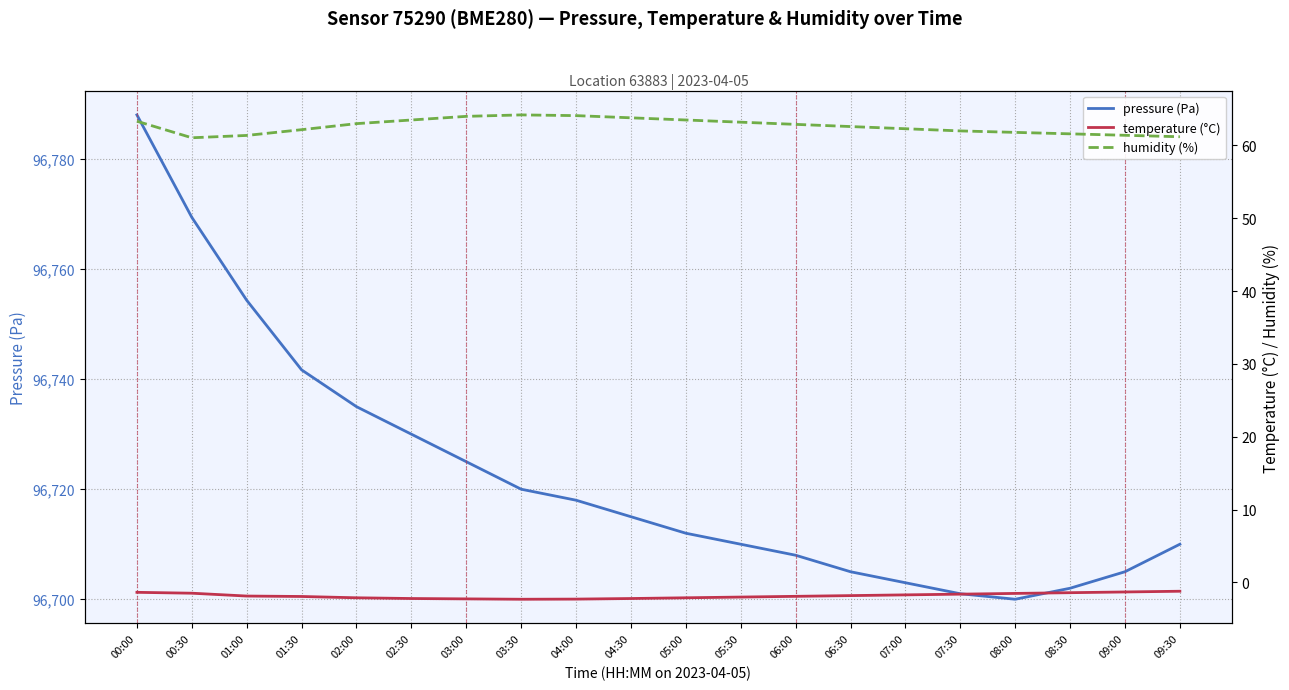

Which category has the lowest value across all series?

03:30